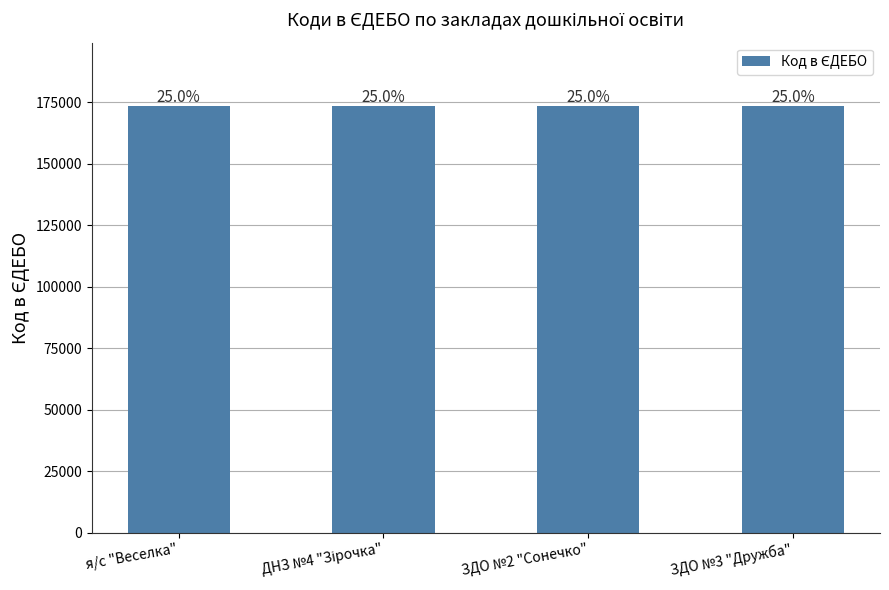

Does the chart contain any negative values?

No